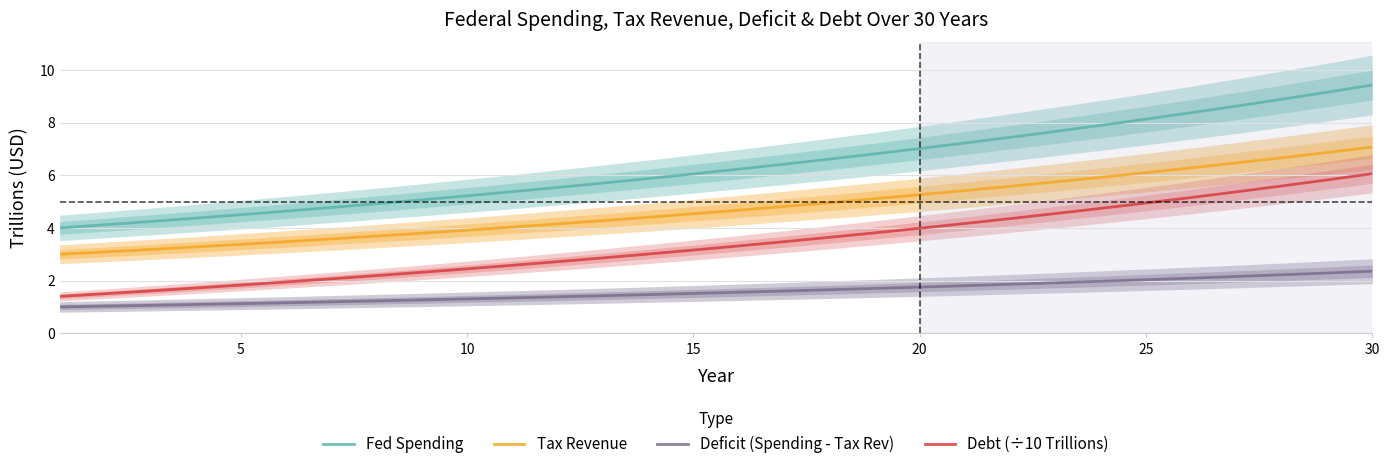

What is the maximum value for Tax Revenue?

7.1